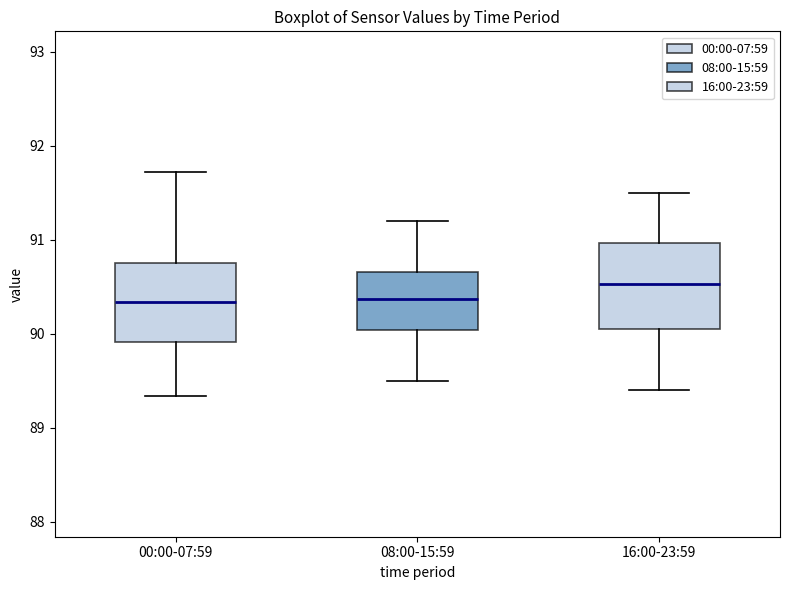

Where is the lower edge of the box for 08:00-15:59 on the y-axis? The values are not printed on the chart, so give them approximately, as read against the axis.

90.0